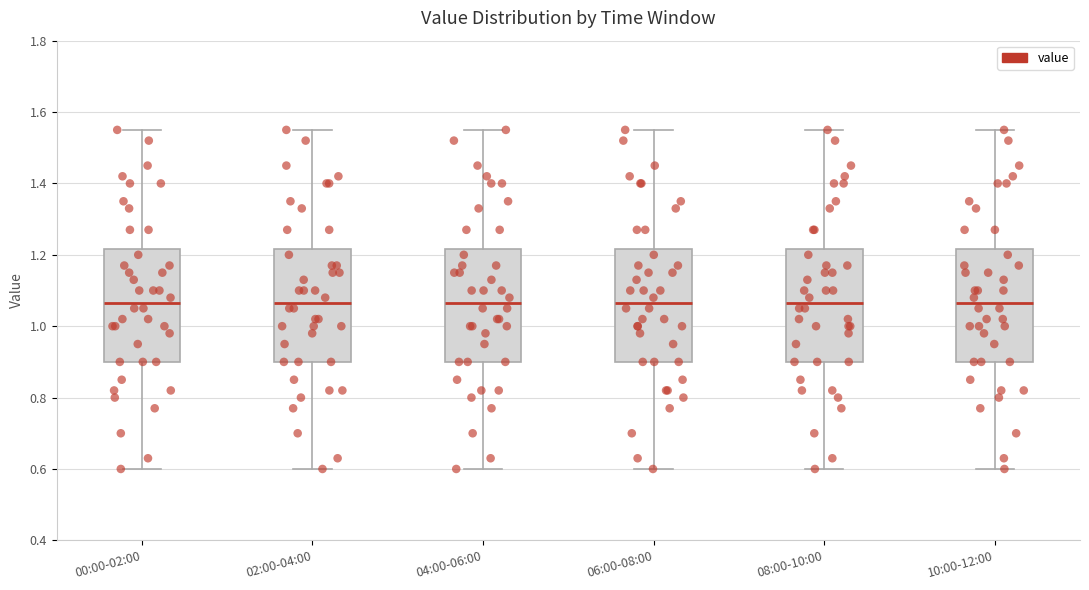

Reading left to right, transcribe this box plot: for each box, give where its median line is, the range the box spans, and where its two whiskers end, as read against the y-axis. The values are not printed on the chart, so give them approximately, as read against the axis.

00:00-02:00: median 1.06, box 0.90 to 1.22, whiskers 0.60 to 1.56
02:00-04:00: median 1.06, box 0.90 to 1.22, whiskers 0.60 to 1.56
04:00-06:00: median 1.06, box 0.90 to 1.22, whiskers 0.60 to 1.56
06:00-08:00: median 1.06, box 0.90 to 1.22, whiskers 0.60 to 1.56
08:00-10:00: median 1.06, box 0.90 to 1.22, whiskers 0.60 to 1.56
10:00-12:00: median 1.06, box 0.90 to 1.22, whiskers 0.60 to 1.56